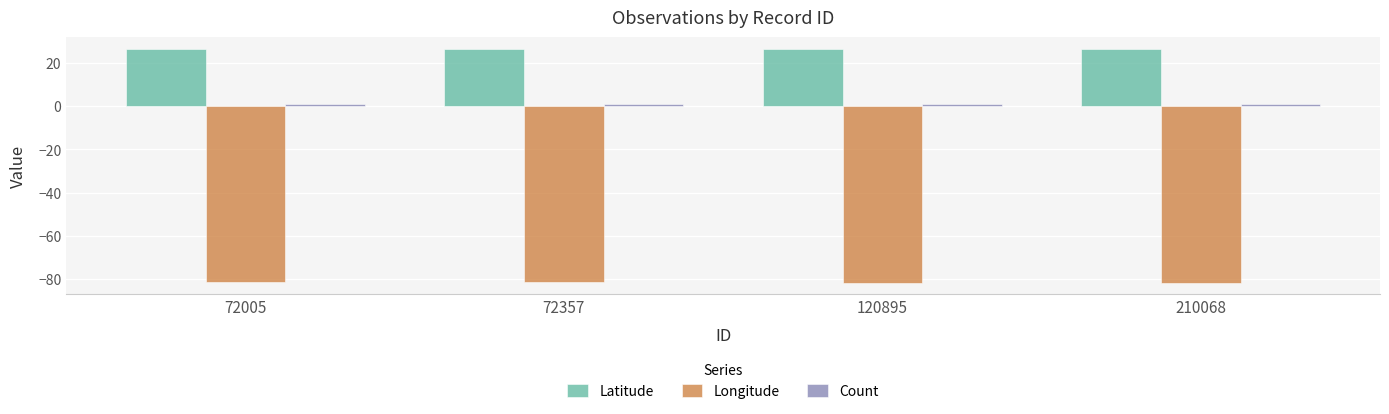

How many data points does each series have?

4